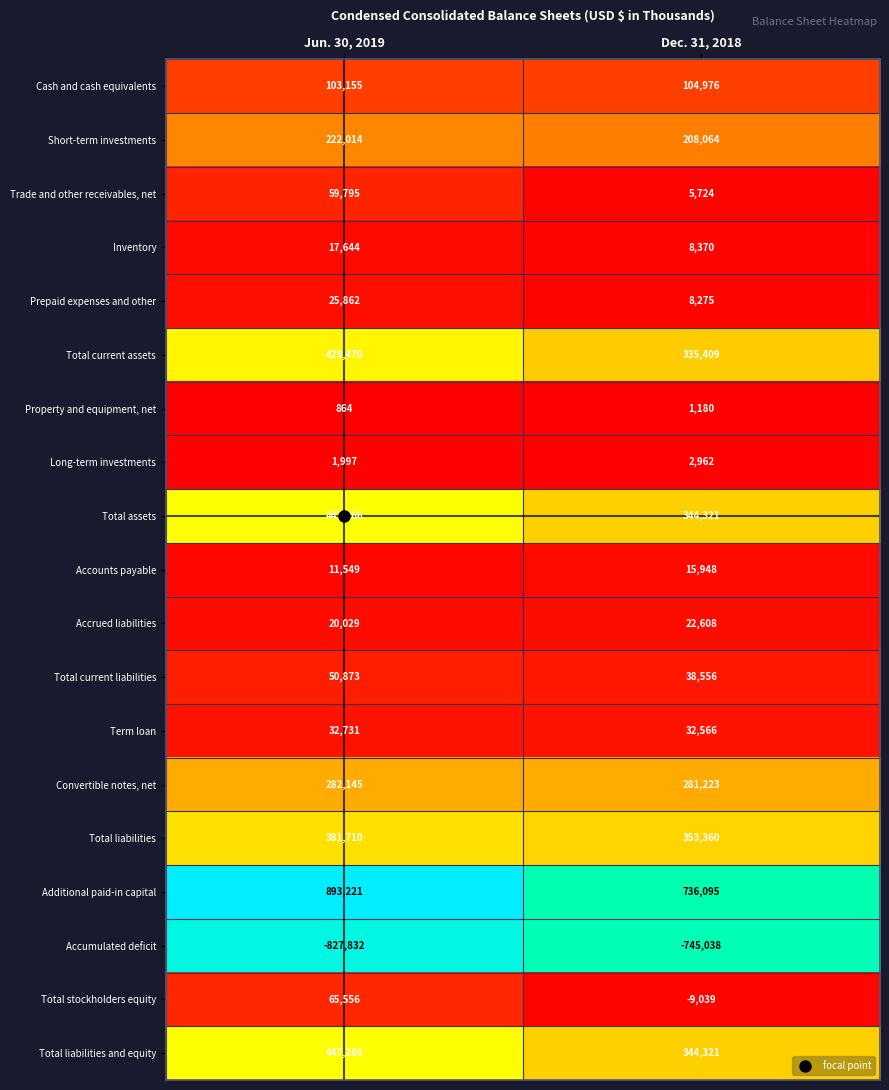

What is the total value across all series at Jun. 30, 2019?

2664315